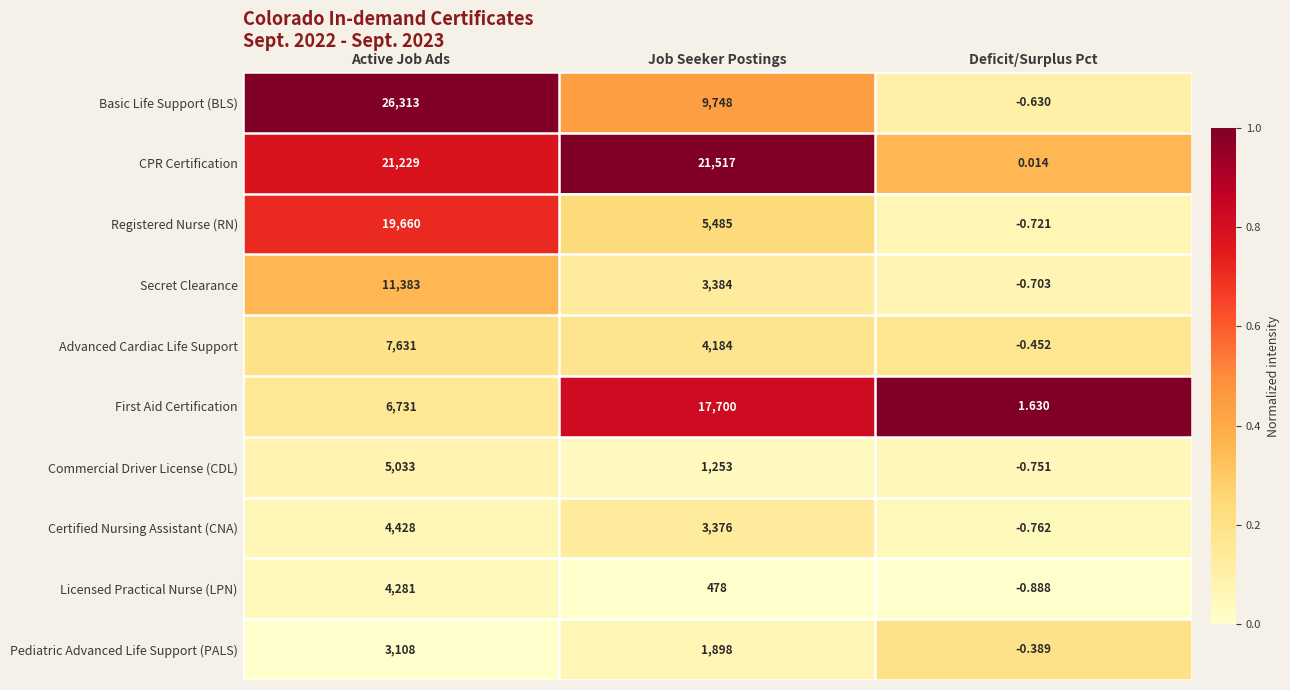

What is the total value across all series at Active Job Ads?

109797.0